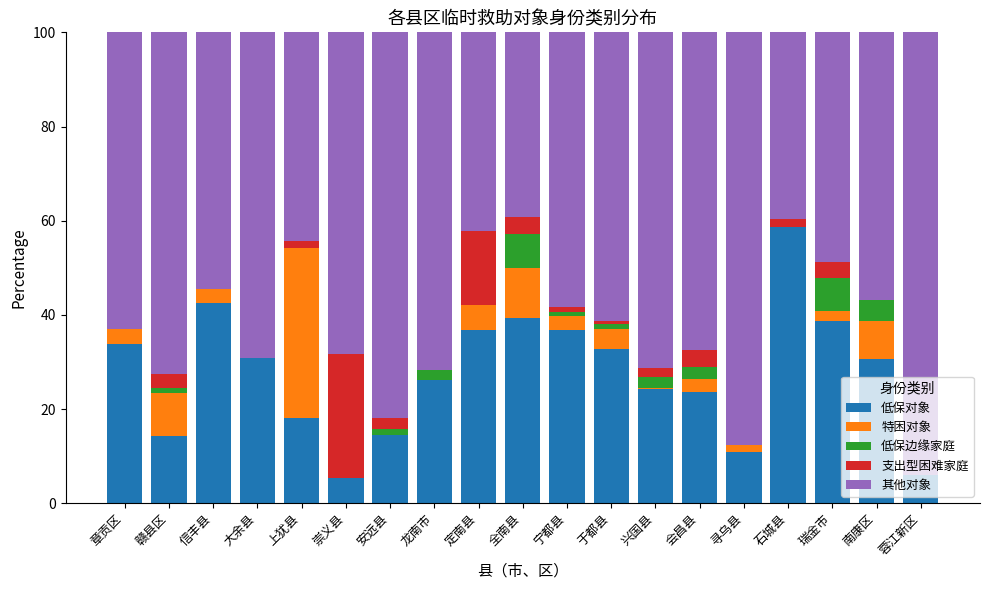

At which label does 低保对象 reach its peak?

石城县